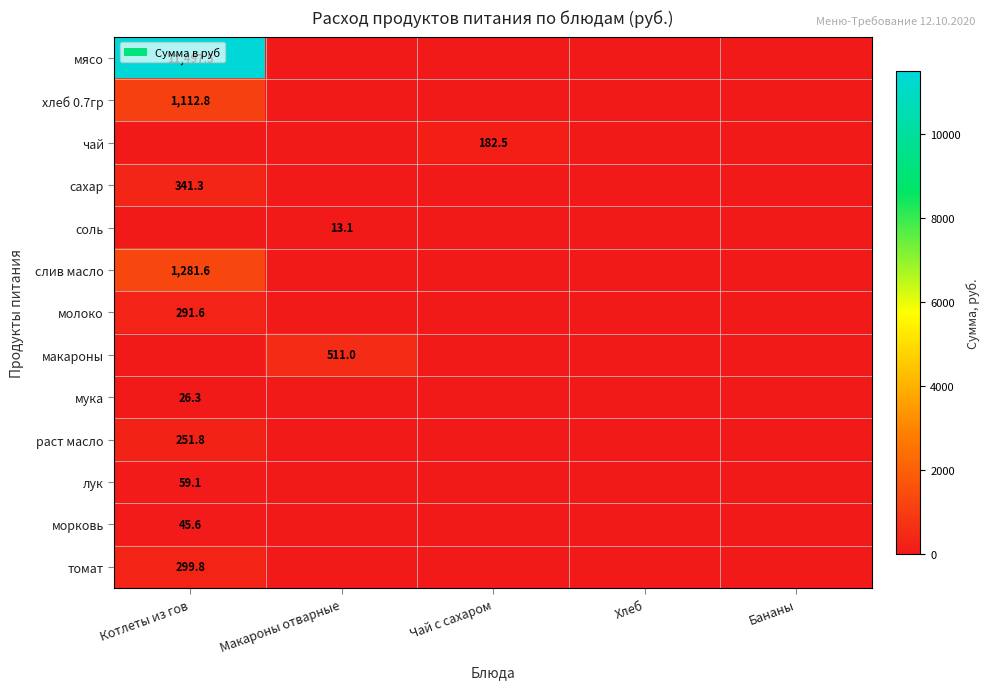

At which category does the chart reach its peak across all series?

Котлеты из гов